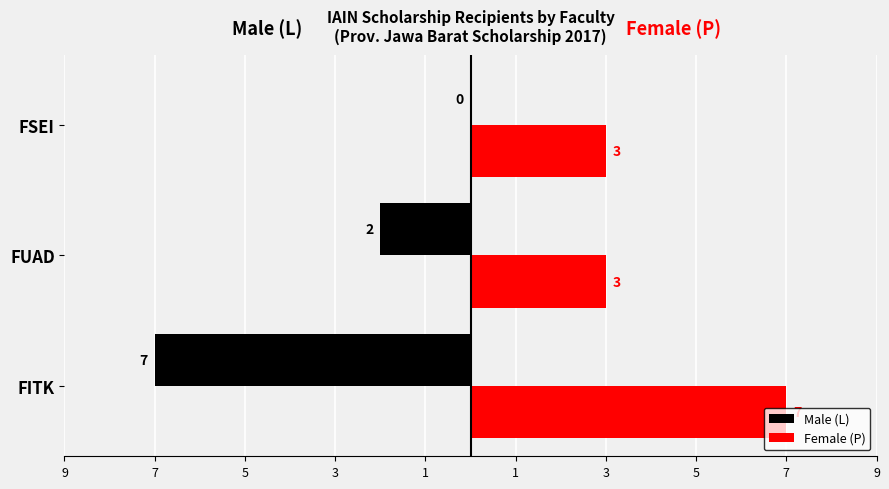

Are the bars horizontal?

Yes